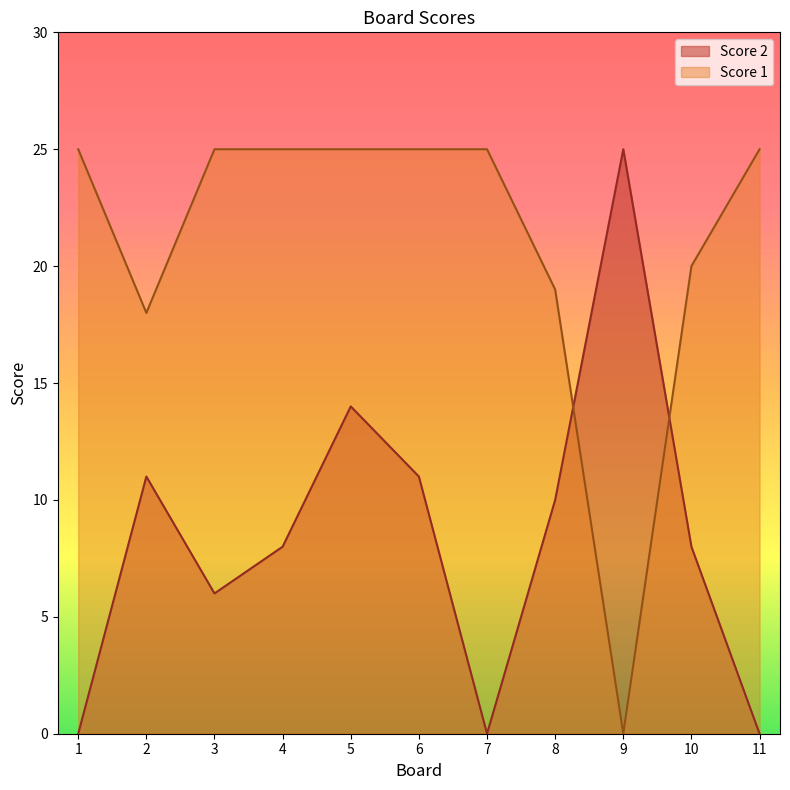

Which series has the largest total across all categories?

Score 1